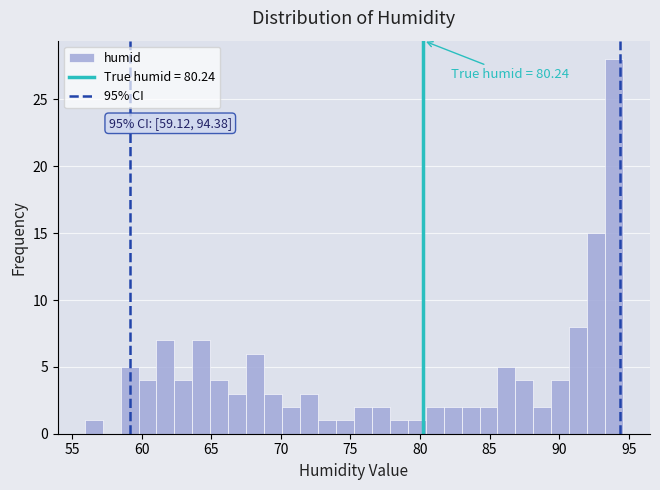

Read against the x-axis, roughly where is the centre of the tallest bar?

94.0